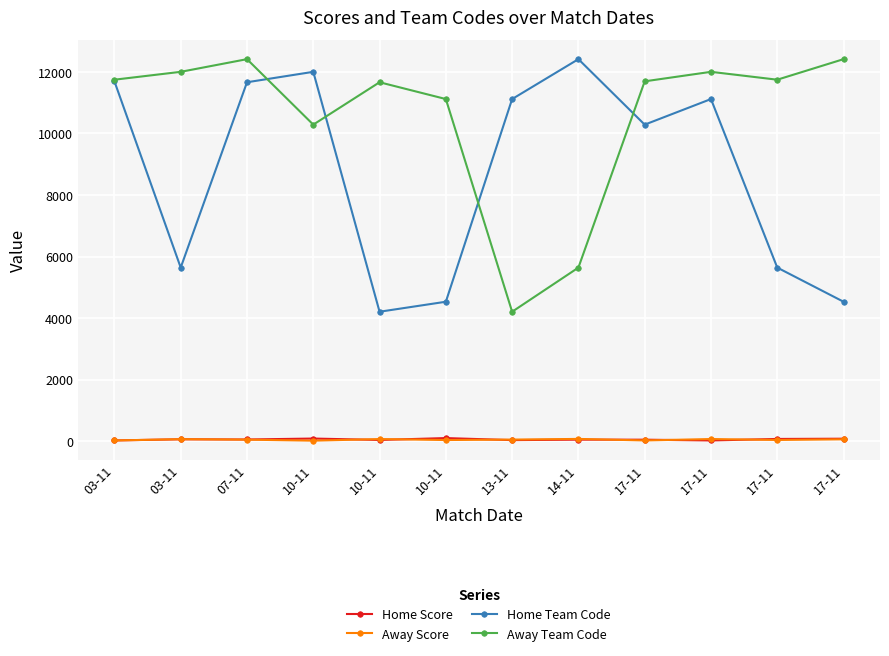

How many values in the Away Team Code series are below 11749?

6